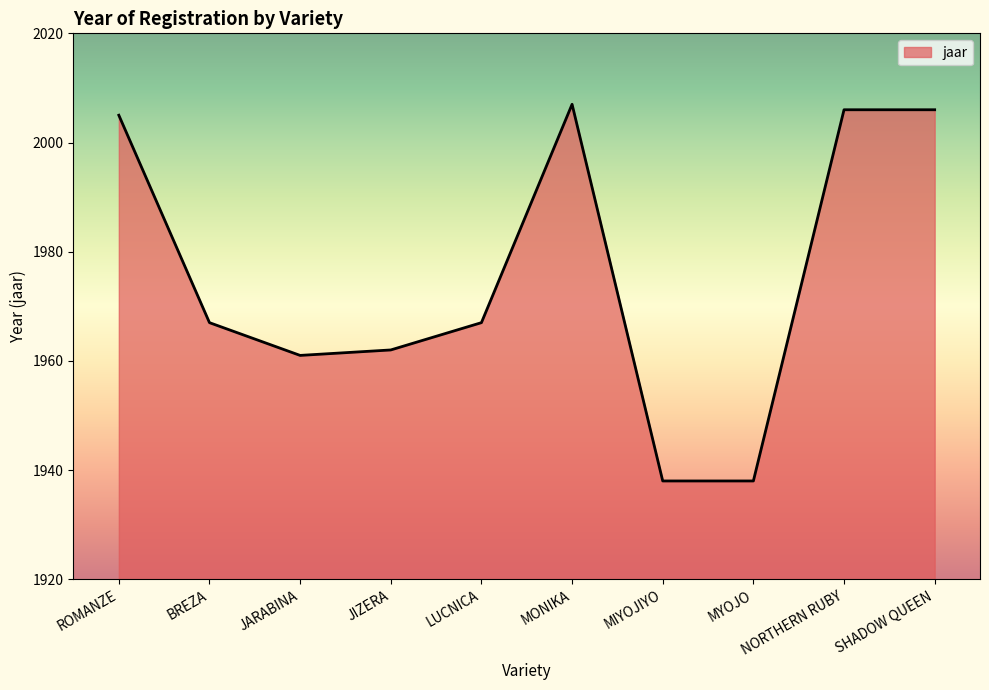

What is the minimum value shown in the chart?

1938